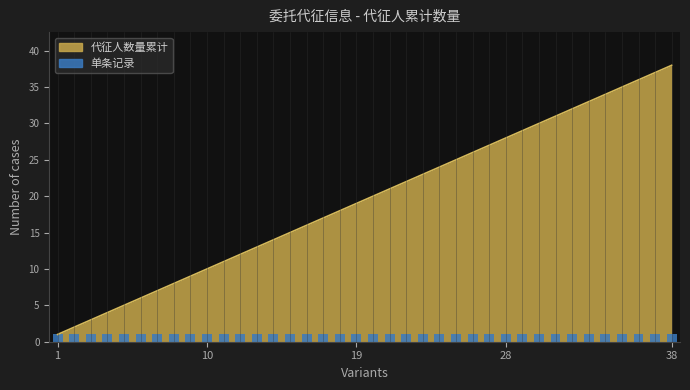

What is the ratio of the value at 26 to the value at 31?

0.8